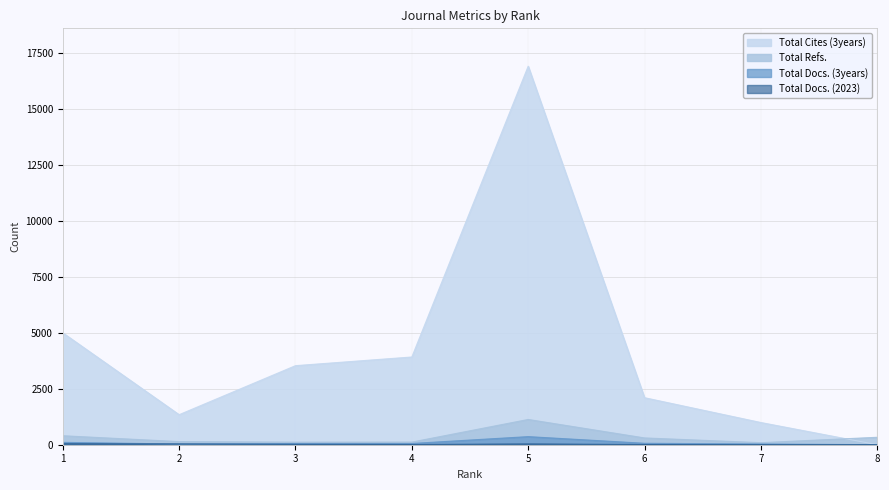

What is the value of the Total Refs. point at the 3rd from the left?

114